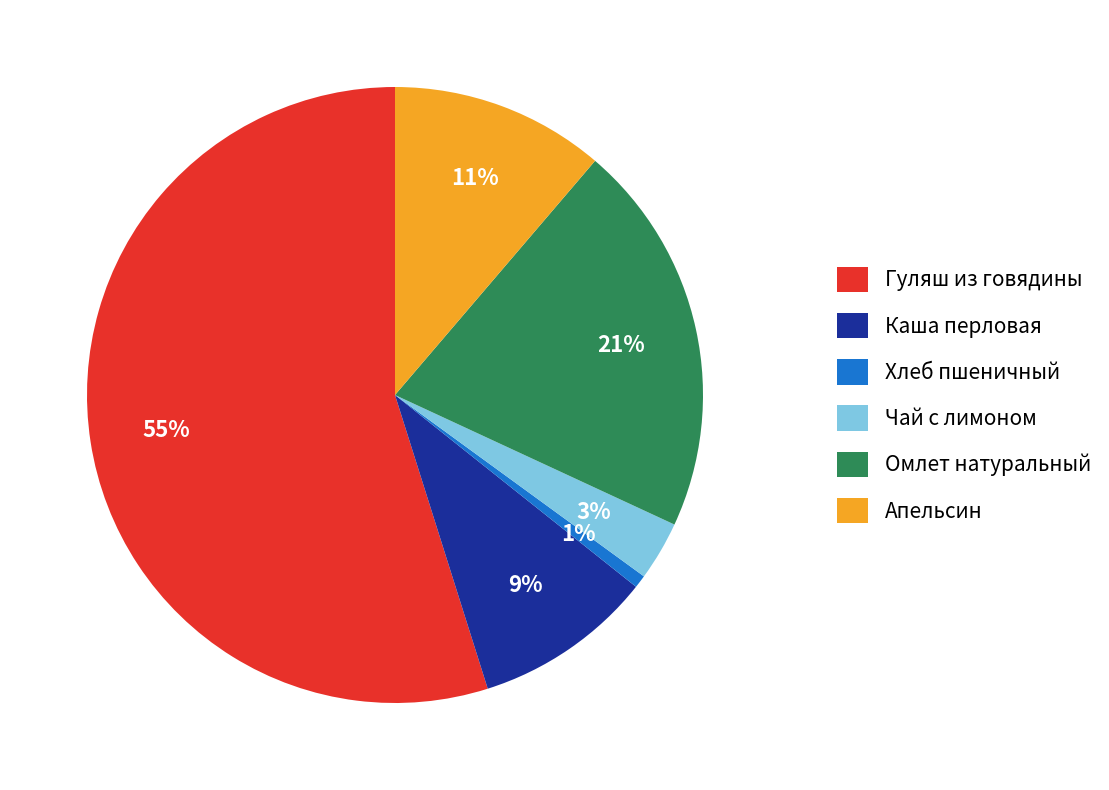

To the nearest percent, what is the combined percentage of Гуляш из говядины and Апельсин?

66%